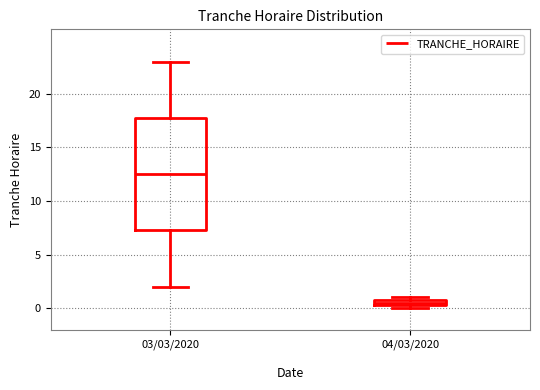

Which box is the tallest, from its lower edge to its upper edge?

03/03/2020